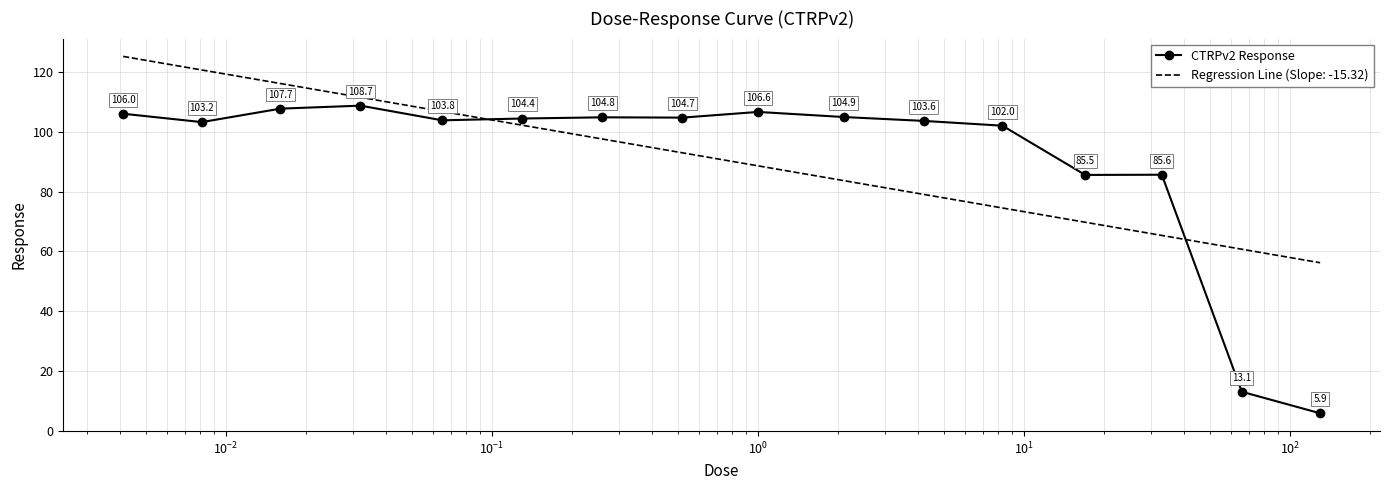

How many points are higher than both their immediate neighbors (excluding endpoints)?

4